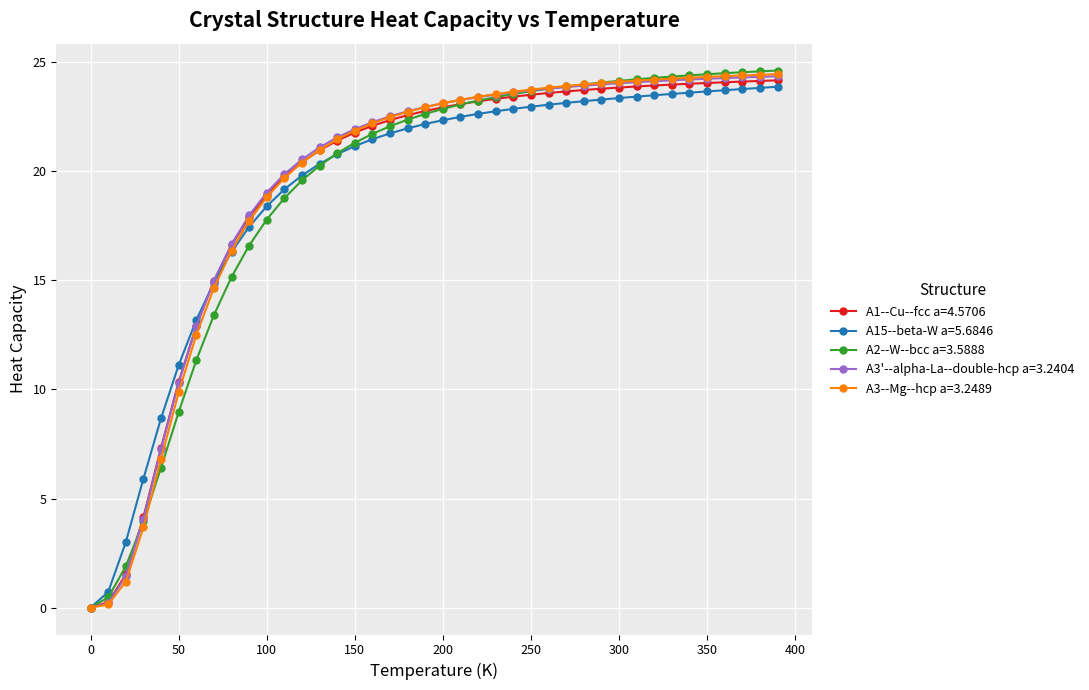

True or false: A3--Mg--hcp a=3.2489 and A15--beta-W a=5.6846 intersect in this chart.

True